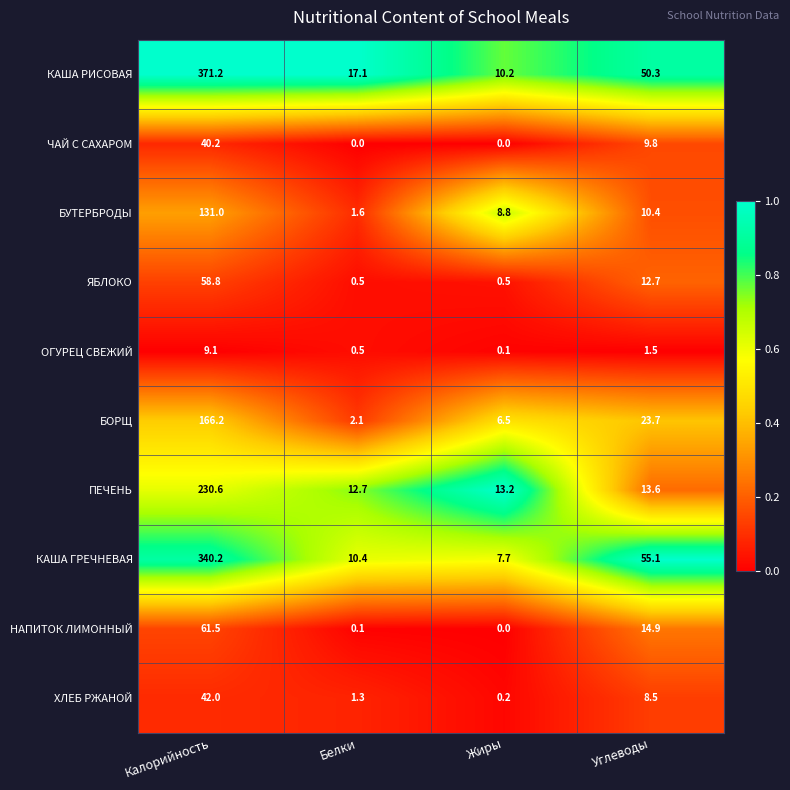

The value of ЯБЛОКО at Углеводы is 7.3. True or false?

False